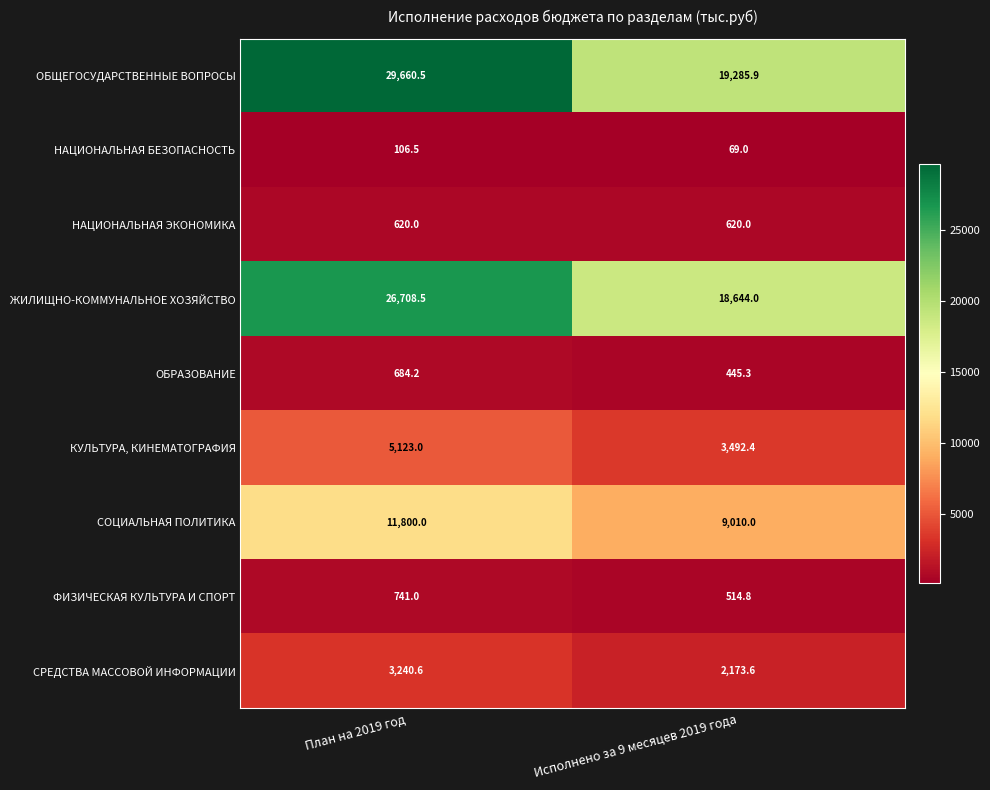

Which series changed the most between План на 2019 год and Исполнено за 9 месяцев 2019 года?

ОБЩЕГОСУДАРСТВЕННЫЕ ВОПРОСЫ